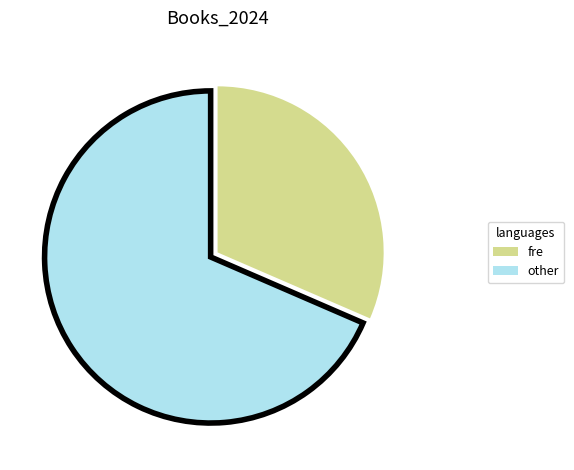

Which has a higher value, fre or other?

other